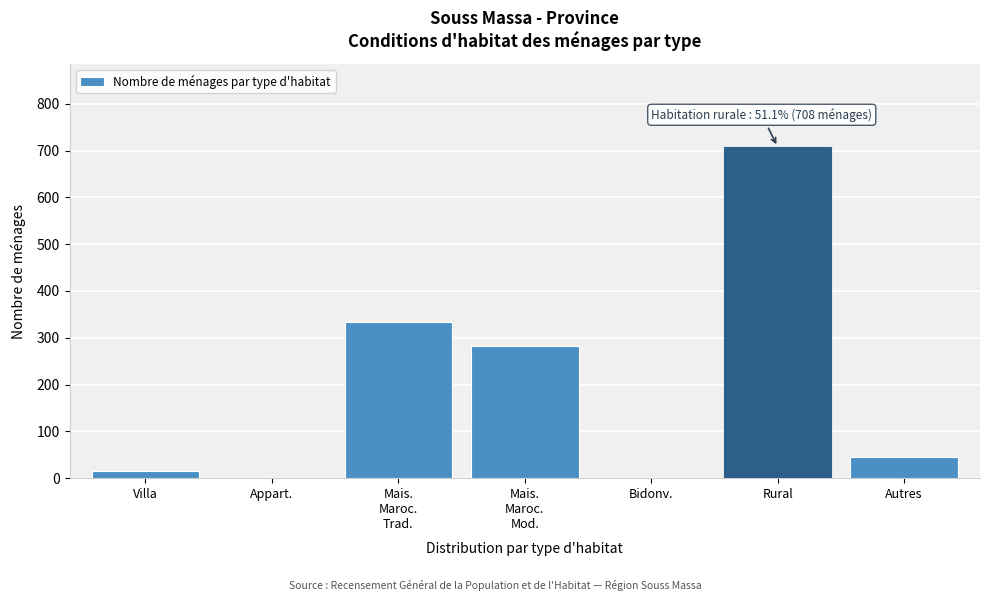

Which label corresponds to the largest value in the chart?

Rural